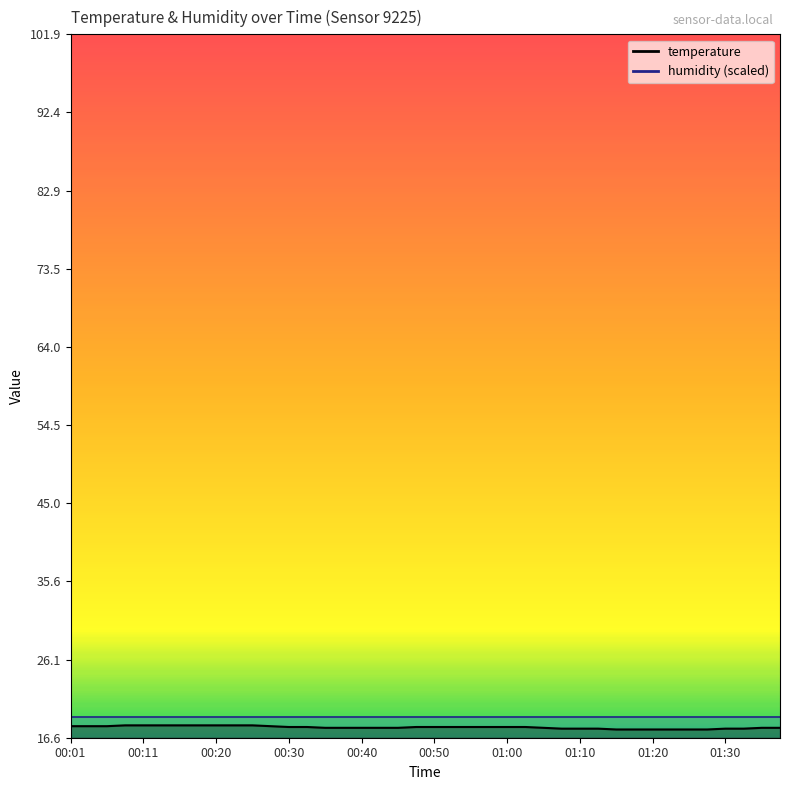

Which category has the lowest value across all series?

01:15